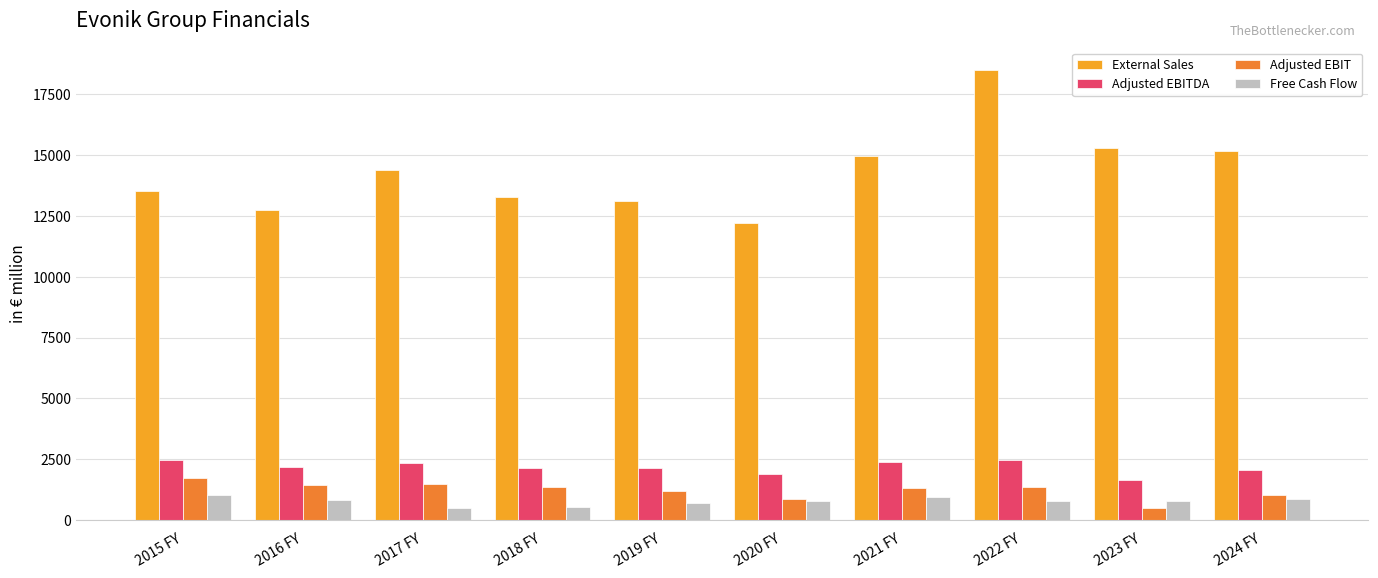

At which label does Adjusted EBIT first exceed 1350?

2015 FY